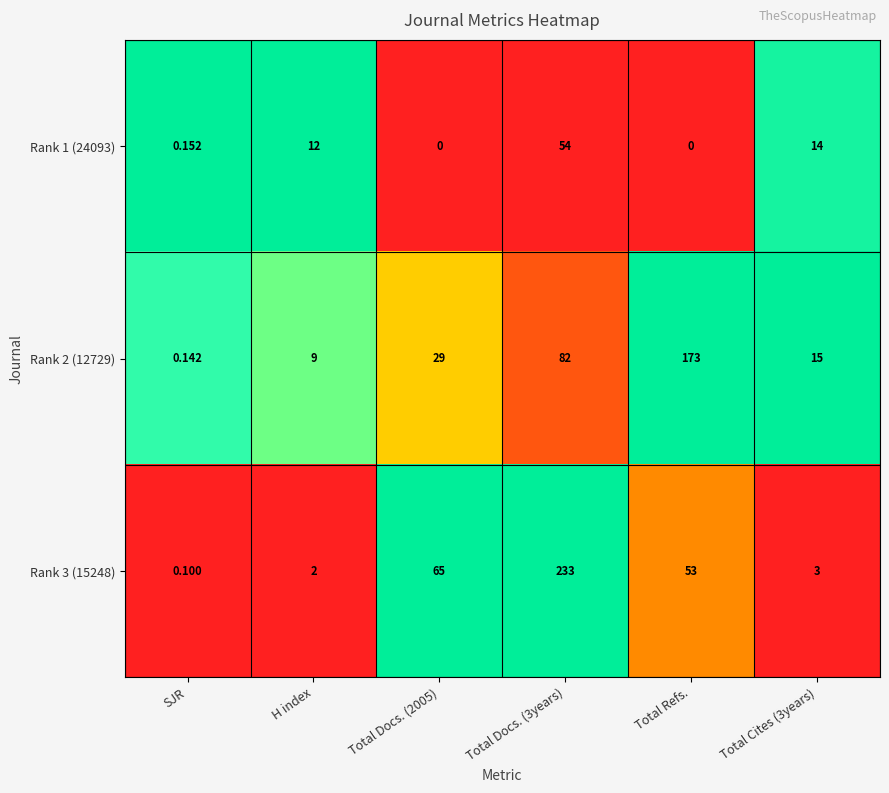

What is the difference between the highest and lowest values at SJR?

0.1